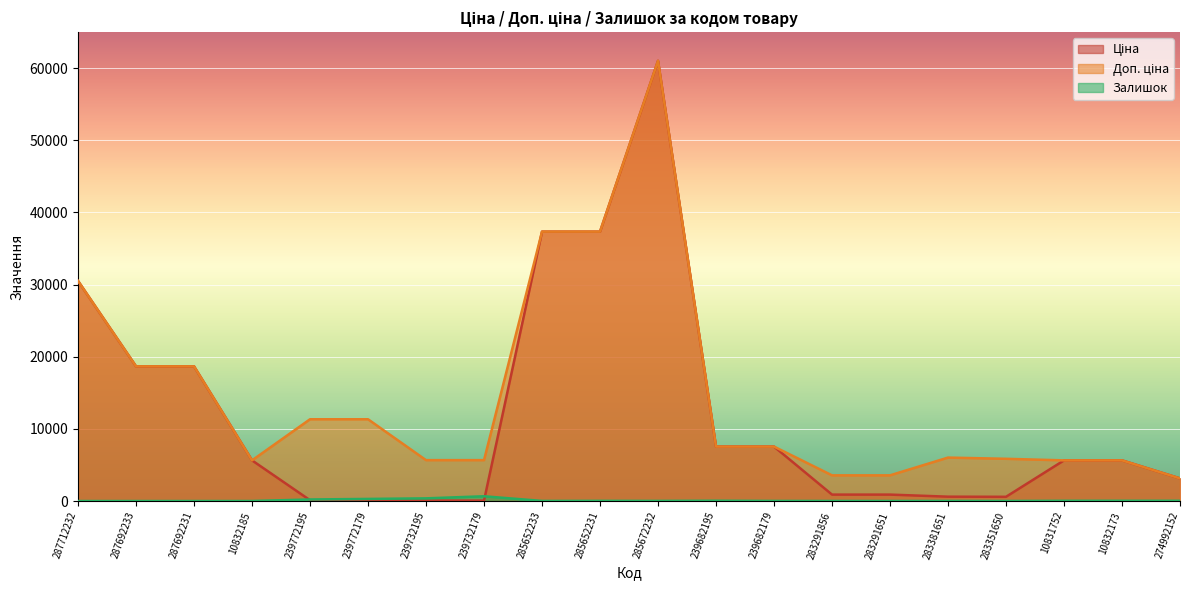

Read the Ціна value at 239772195.

113.3